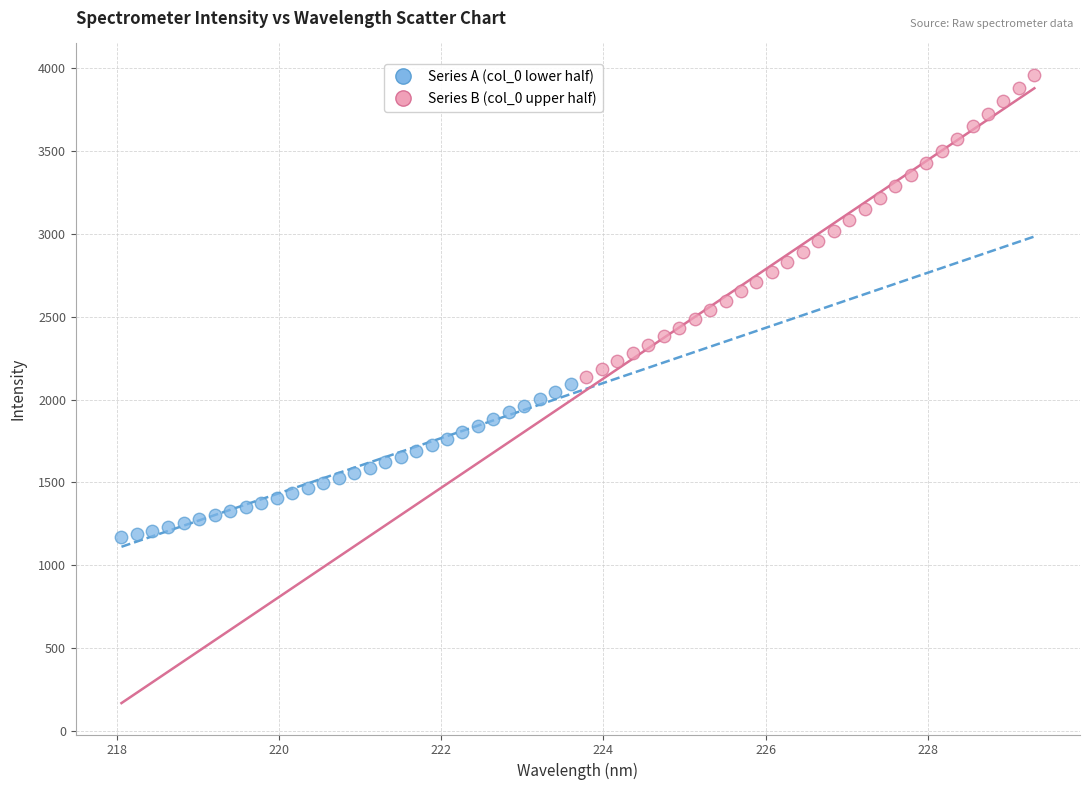

Which series contains the lowest Y value?

Series A (col_0 lower half)